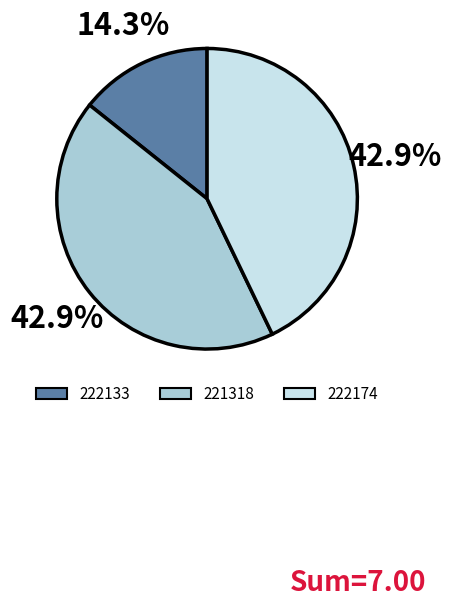

Count the number of slices in the pie.

3